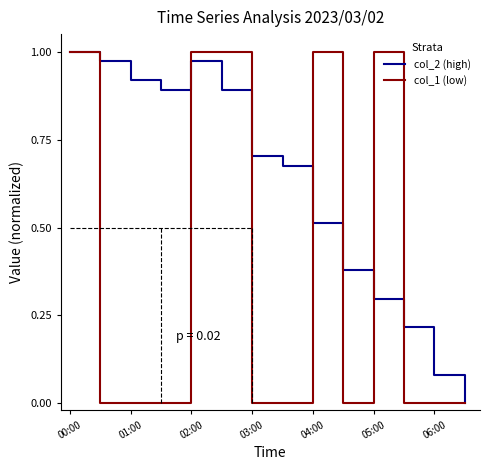

Which series has the largest total across all categories?

col_2 (high)